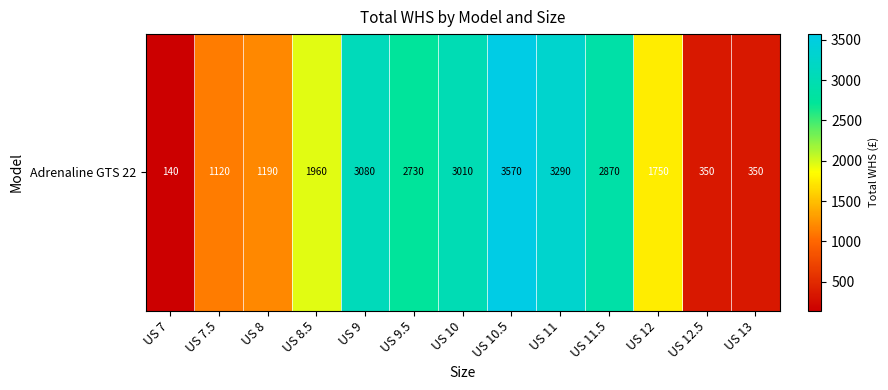

How many values are below 1960?

6